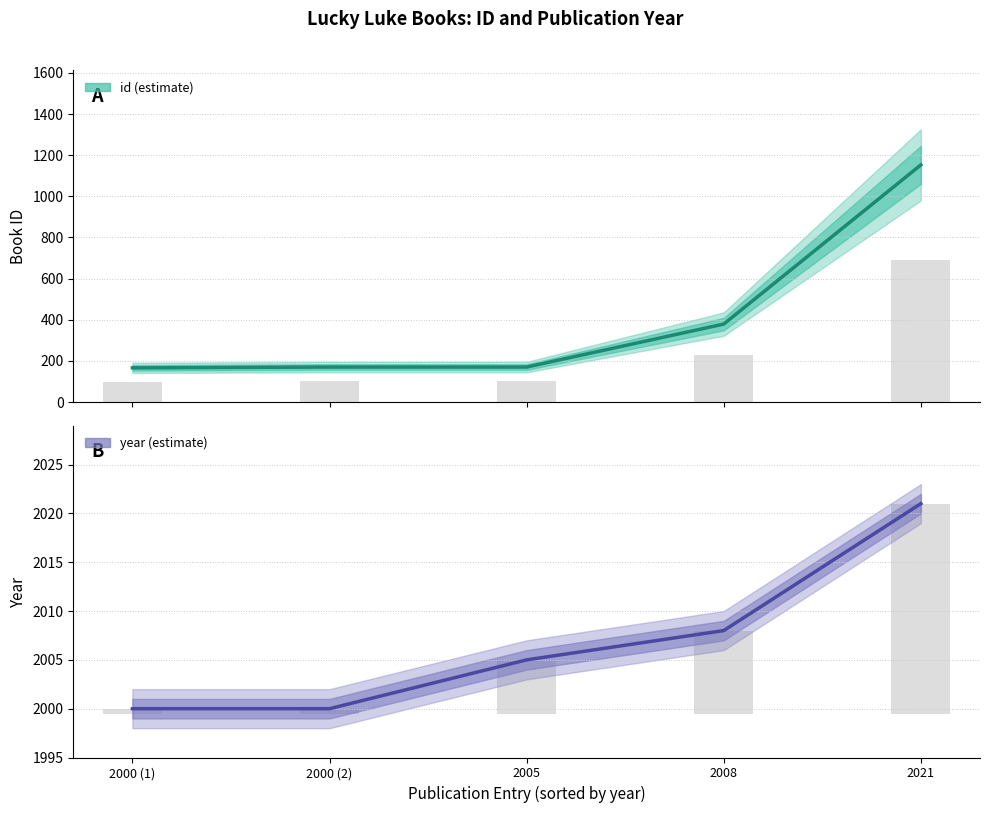

At 2008, list the series in order from smallest to largest.

id, year